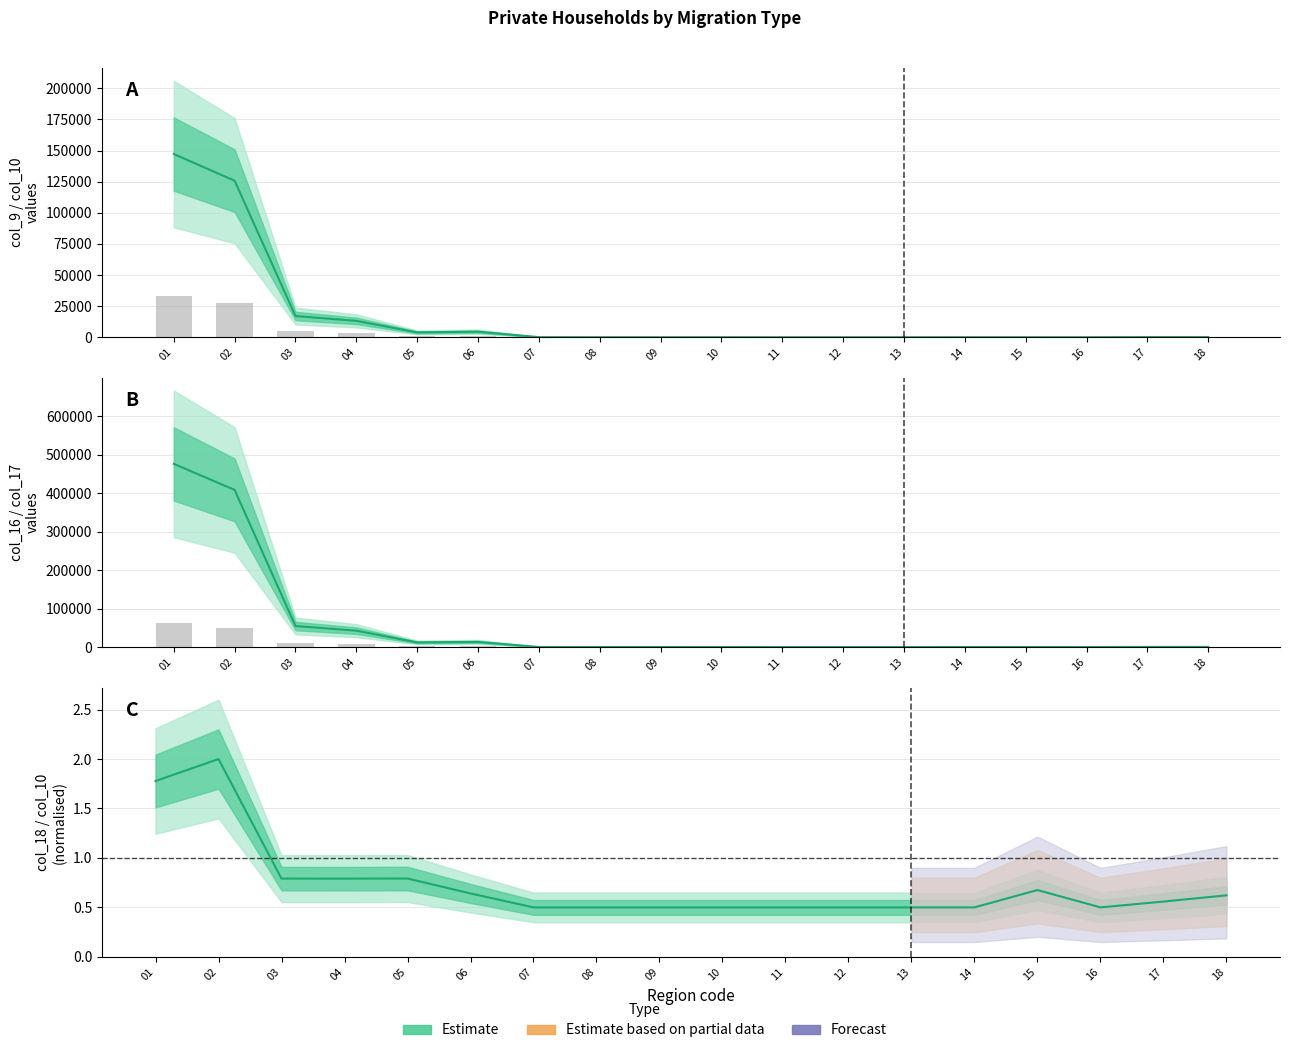

What is the value of the Observed bar at the 10th from the left?

17.2